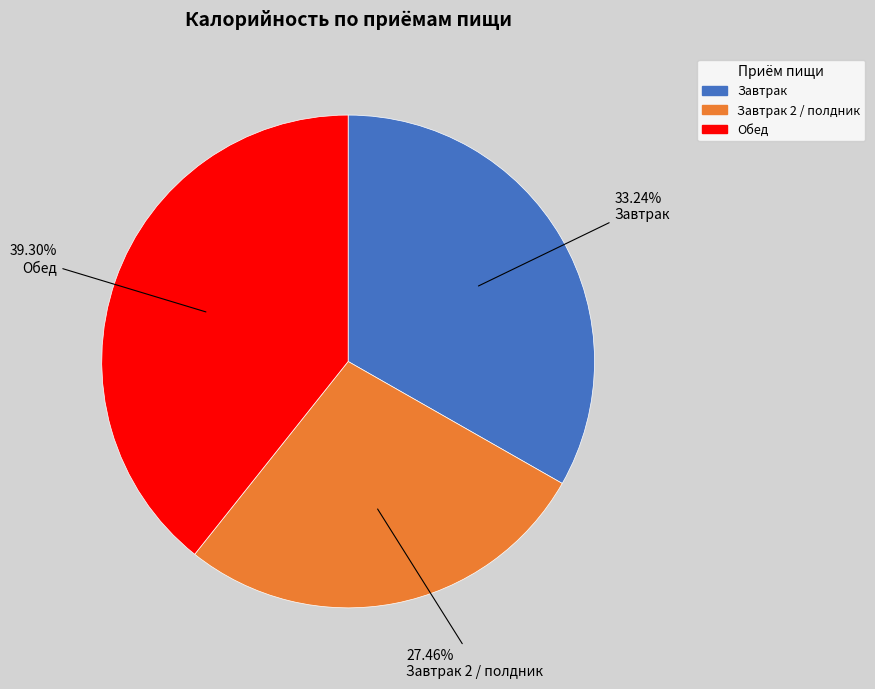

Does any single category account for the majority?

No